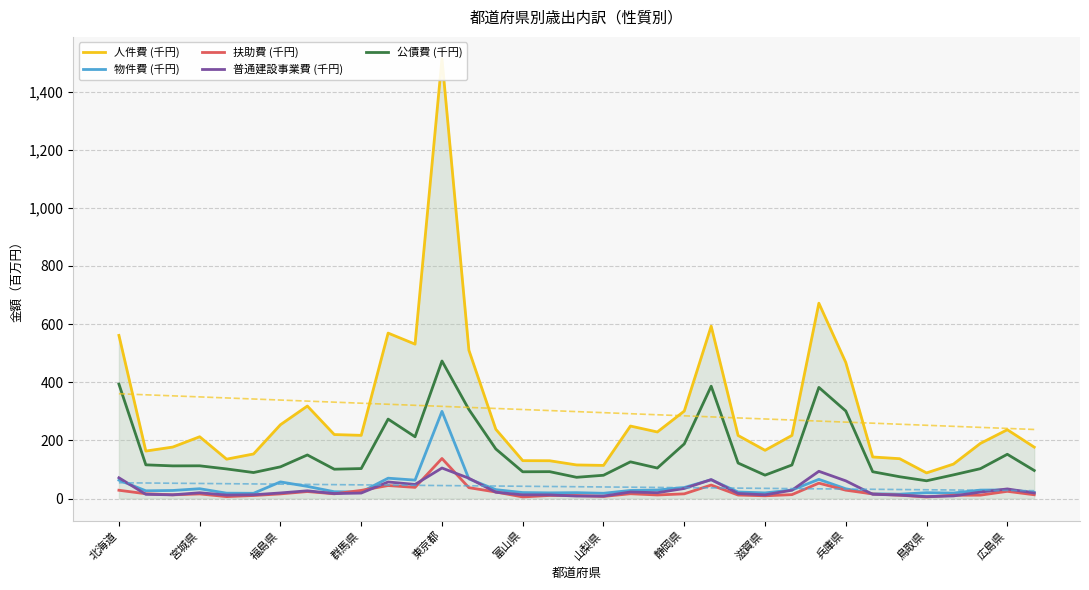

True or false: 公債費 (千円) and 普通建設事業費 (千円) intersect in this chart.

False